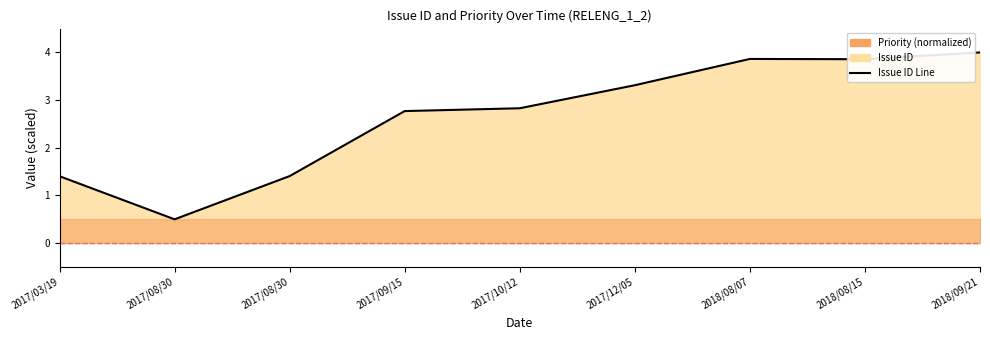

What is the approximate value at 2018/08/07?

3.9